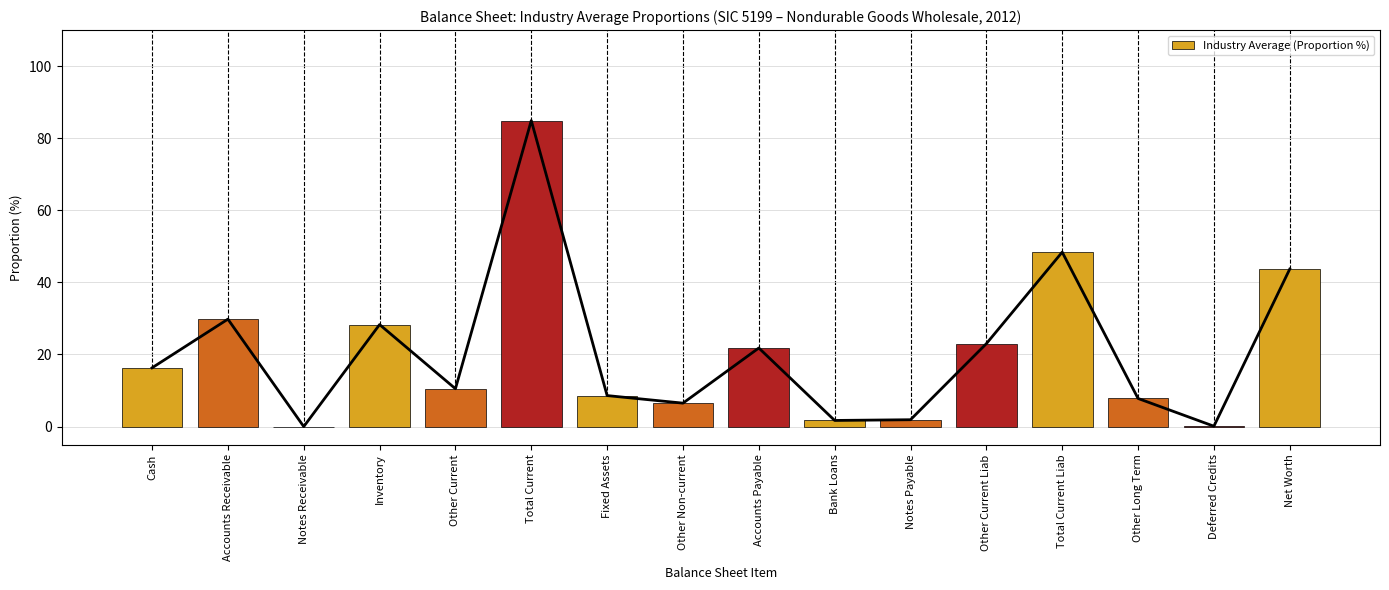

What is the sum of all values?

333.3